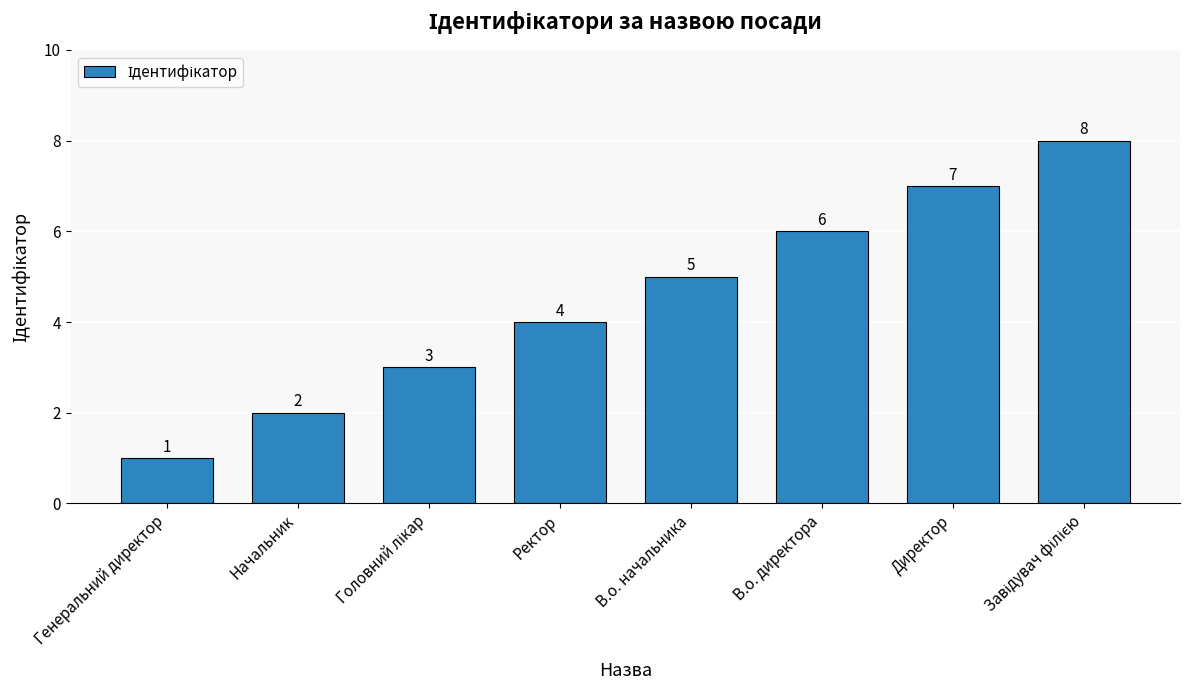

Which label corresponds to the smallest value in the chart?

Генеральний директор